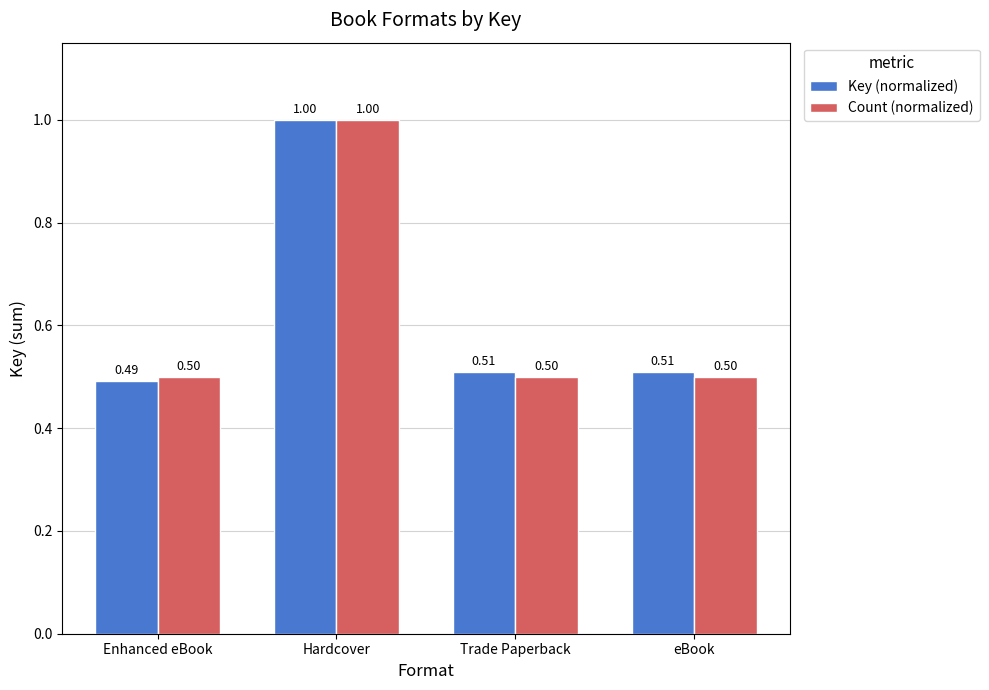

What is the label of the 4th bar from the left?

eBook